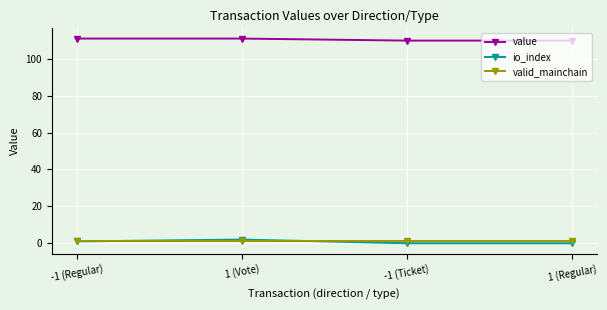

What is the value of the value point at the 1st from the left?

110.9